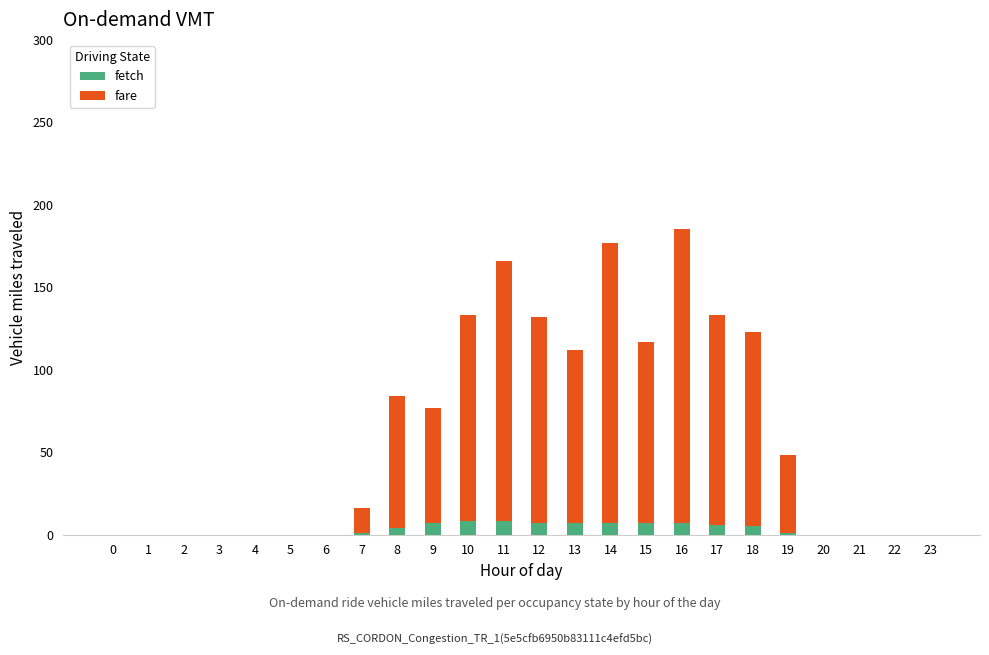

Is it true that fetch equals 1 at 7?

True